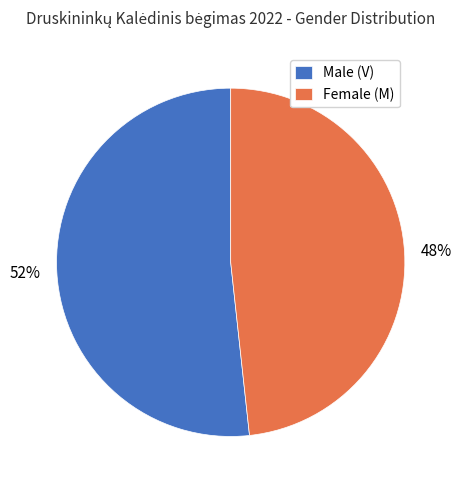

The Female (M) slice represents 36% of the pie. True or false?

False